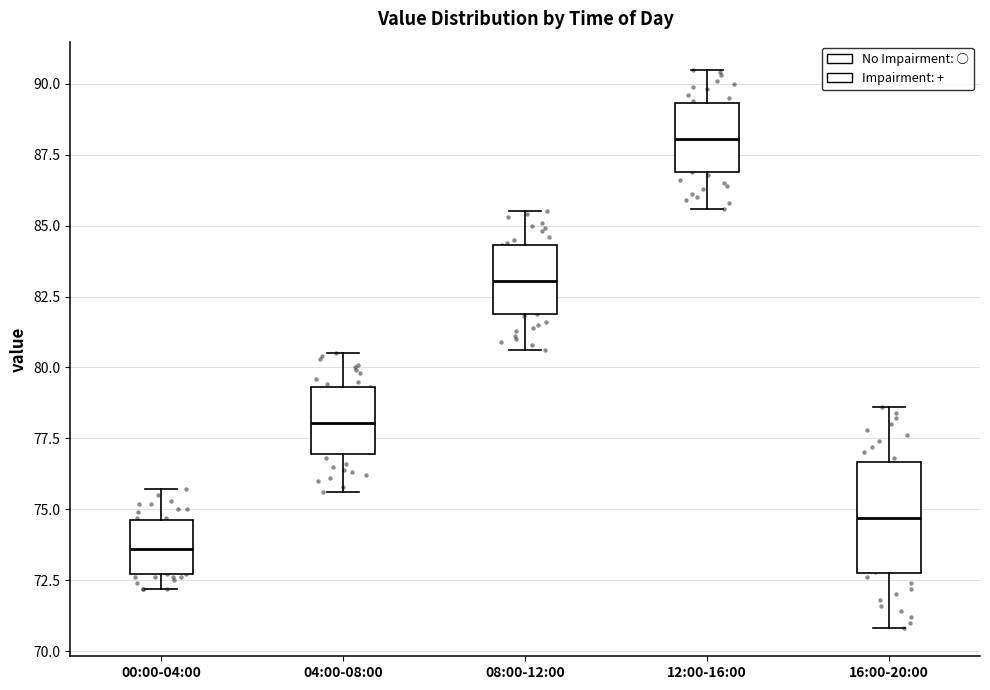

Which box is the tallest, from its lower edge to its upper edge?

16:00-20:00